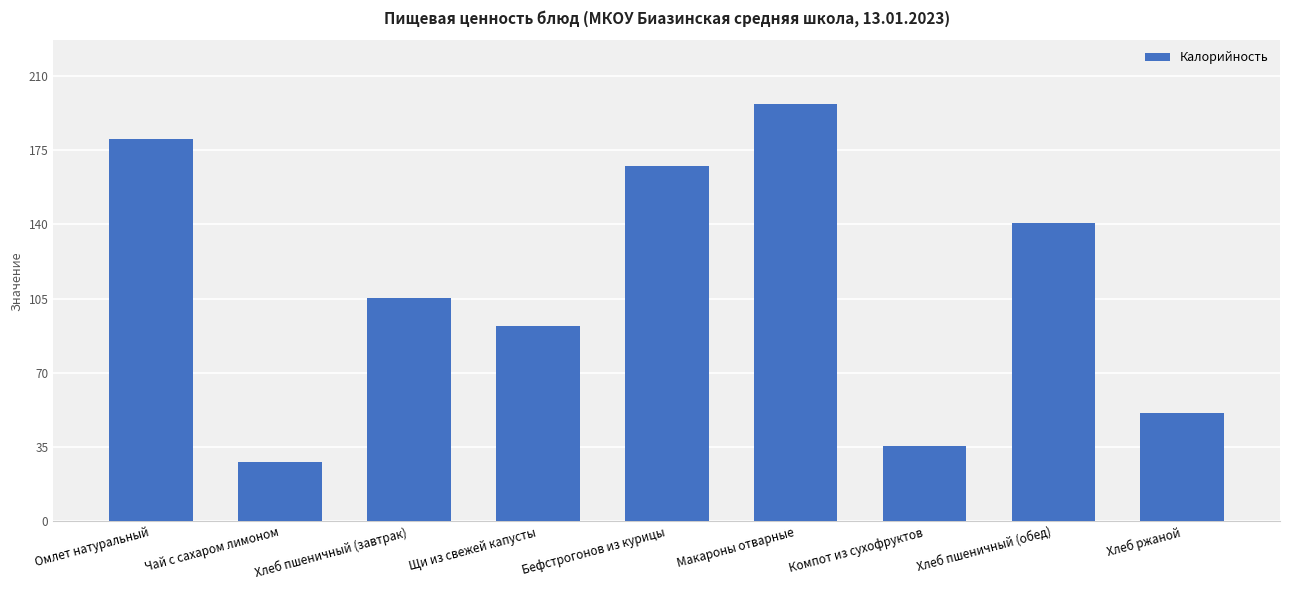

Rank the categories by value from lowest to highest.

Чай с сахаром лимоном, Компот из сухофруктов, Хлеб ржаной, Щи из свежей капусты, Хлеб пшеничный (завтрак), Хлеб пшеничный (обед), Бефстрогонов из курицы, Омлет натуральный, Макароны отварные